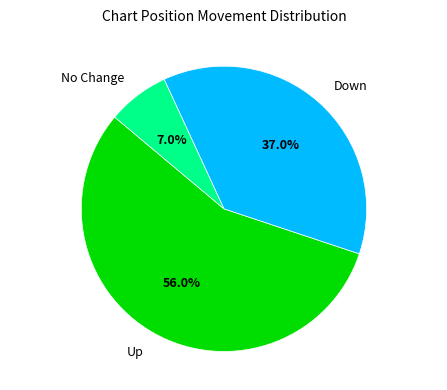

What is the total percentage of Up and Down?

93.0%